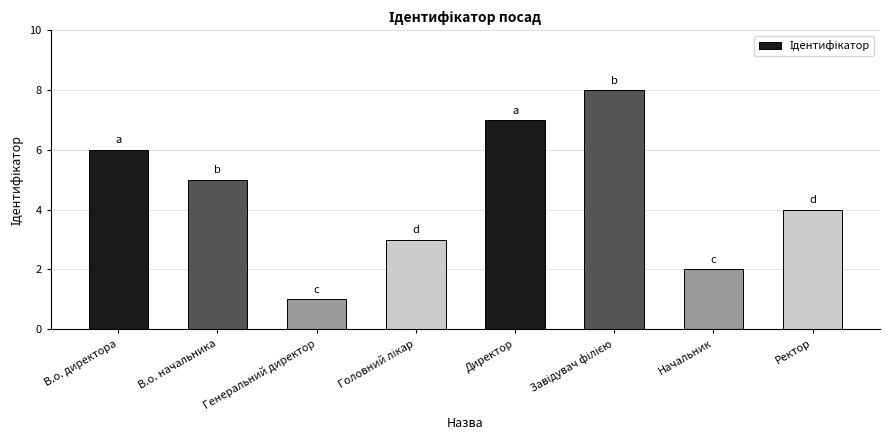

Where does the data first go above 5?

В.о. директора